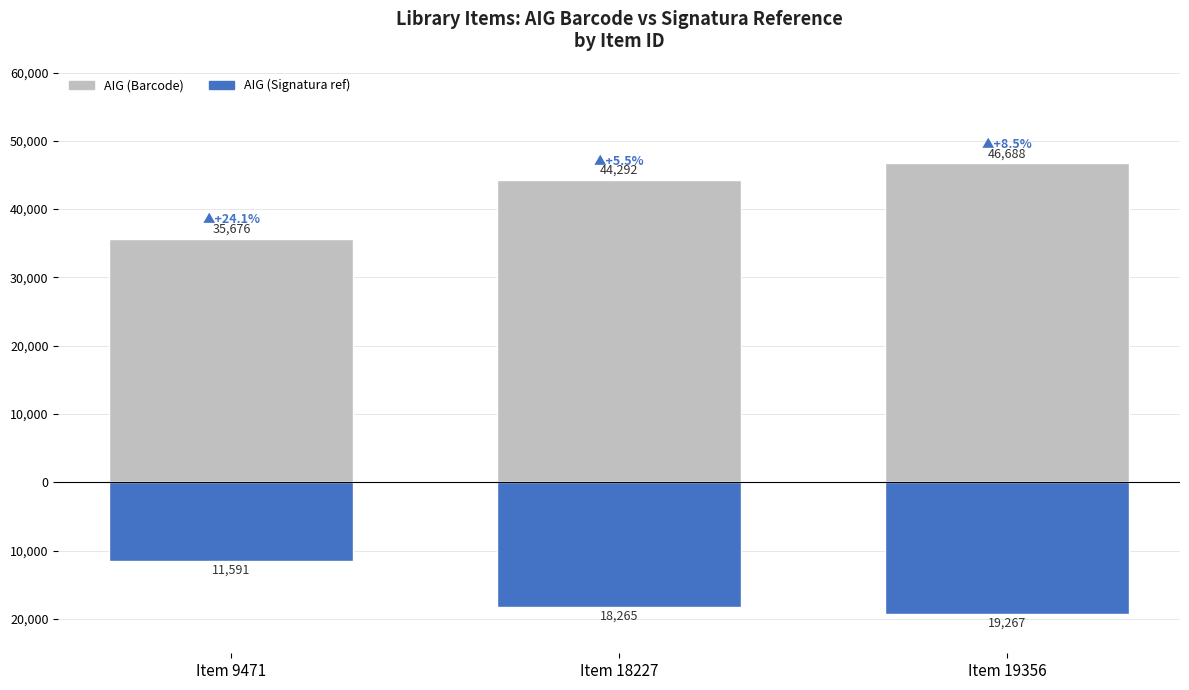

Rank the series by their average value, from lowest to highest.

AIG (Signatura ref), AIG (Barcode)